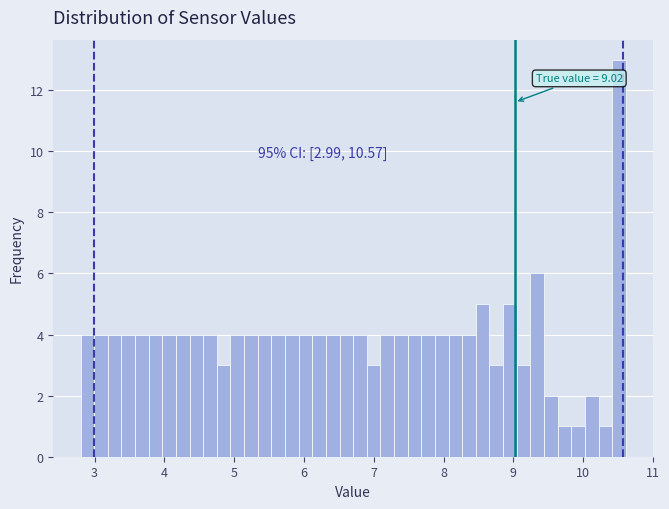

Around what value on the x-axis is the tallest bar? Give the approximate position of its centre, as read against the axis.

10.5